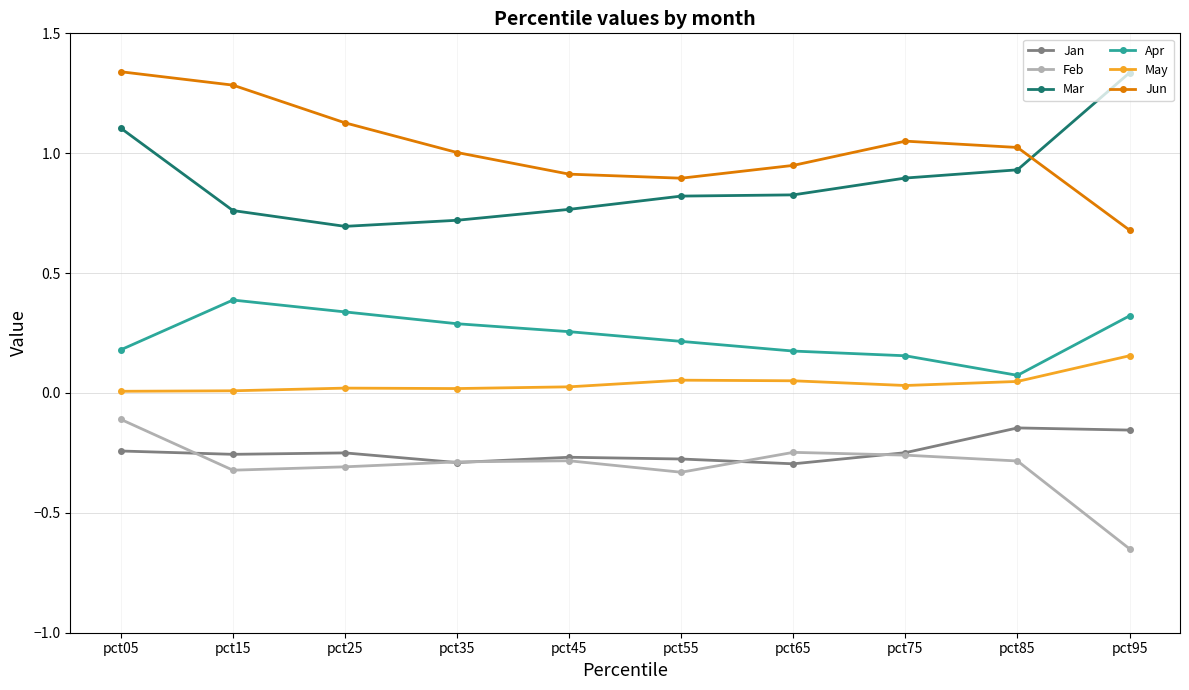

What is the spread (max minus min) of values at pct15?

1.6